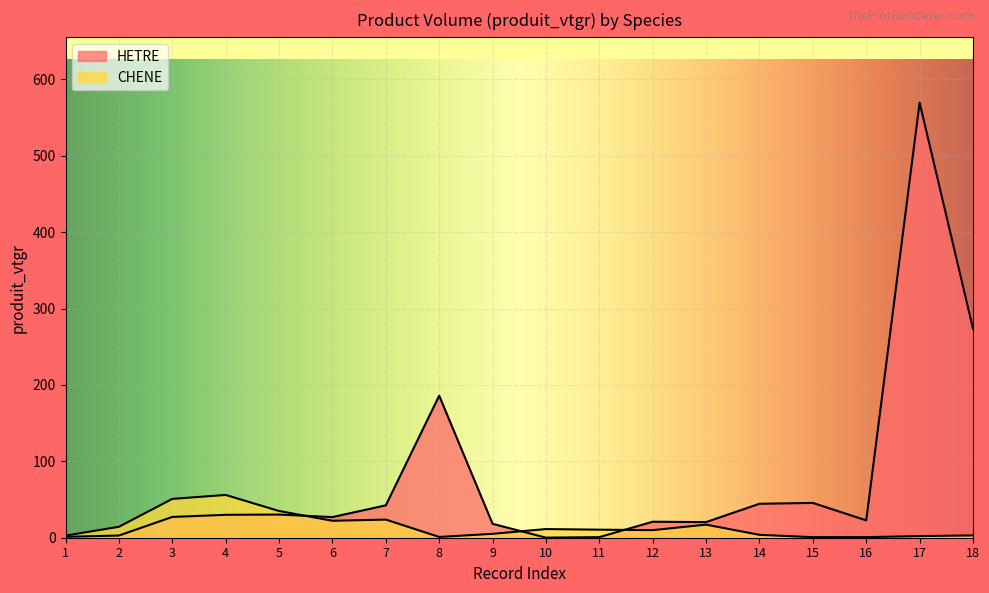

Reading left to right, what are all the values shown in this chart?

HETRE: 1=1.2	2=2.9	3=27.2	4=30.0	5=30.3	6=27.0	7=42.4	8=186.0	9=18.2	10=0.1	11=0.8	12=21.0	13=20.5	14=44.4	15=45.6	16=22.7	17=569.7	18=273.8
CHENE: 1=2.7	2=14.3	3=50.8	4=56.0	5=35.0	6=22.2	7=23.7	8=1.0	9=5.1	10=11.3	11=10.5	12=9.9	13=17.1	14=3.8	15=0.7	16=0.8	17=2.1	18=3.0